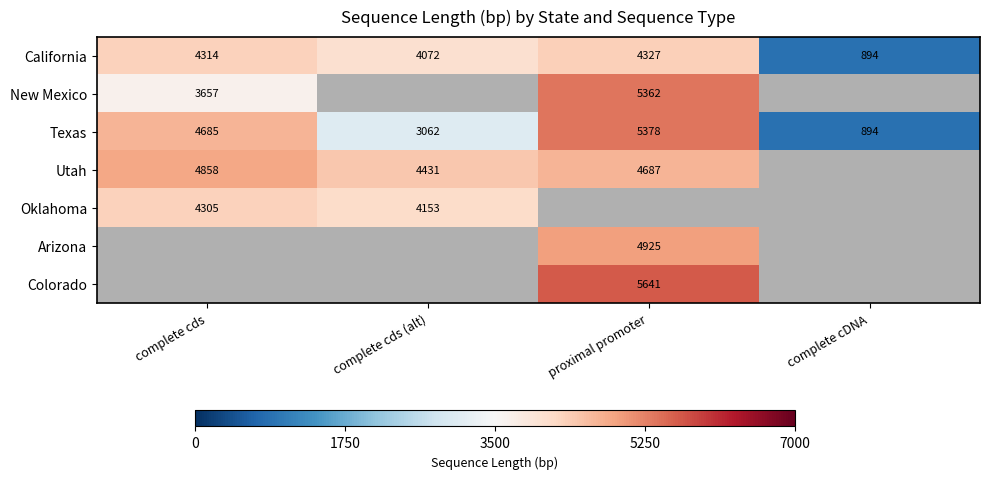

Which series has the largest total across all categories?

Texas